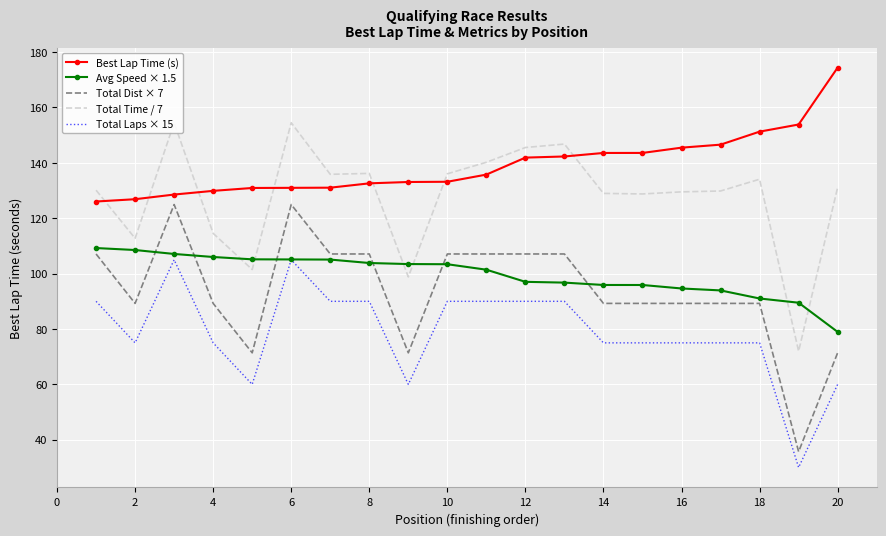

True or false: Total Laps × 15 and Total Time / 7 cross at least once.

False